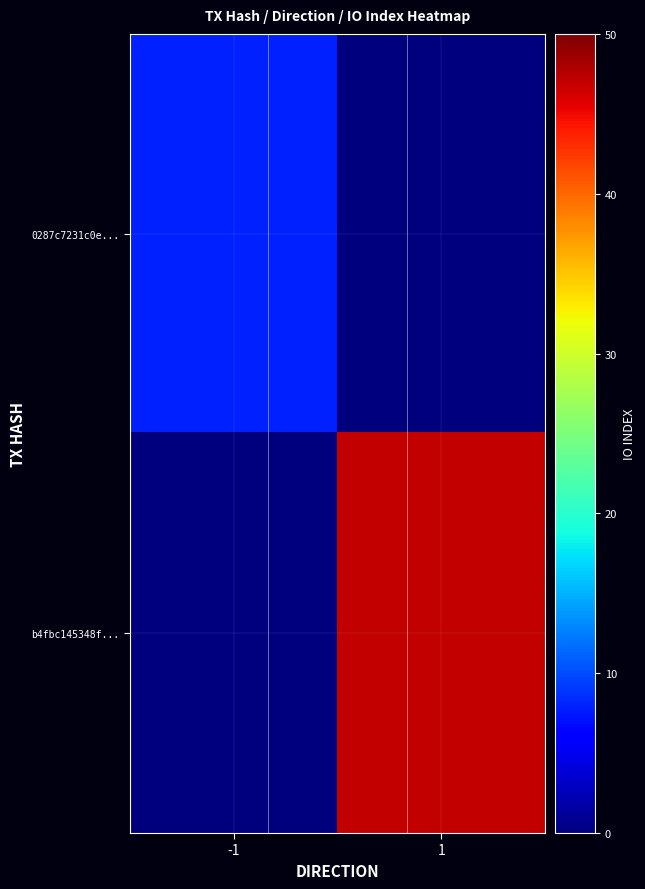

Which series has the largest total across all categories?

b4fbc145348f...